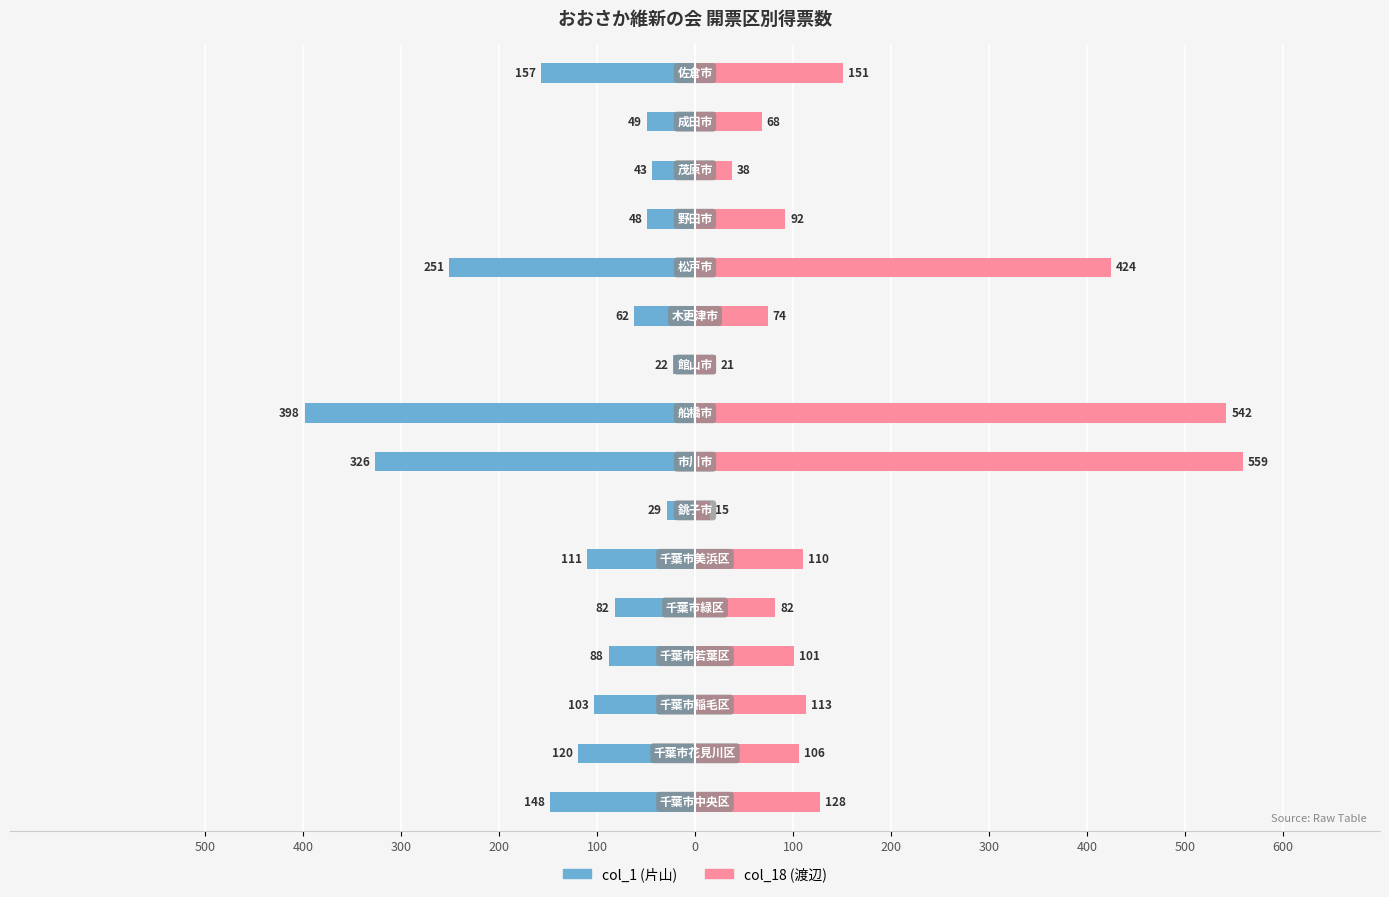

Count the number of data series in this chart.

2